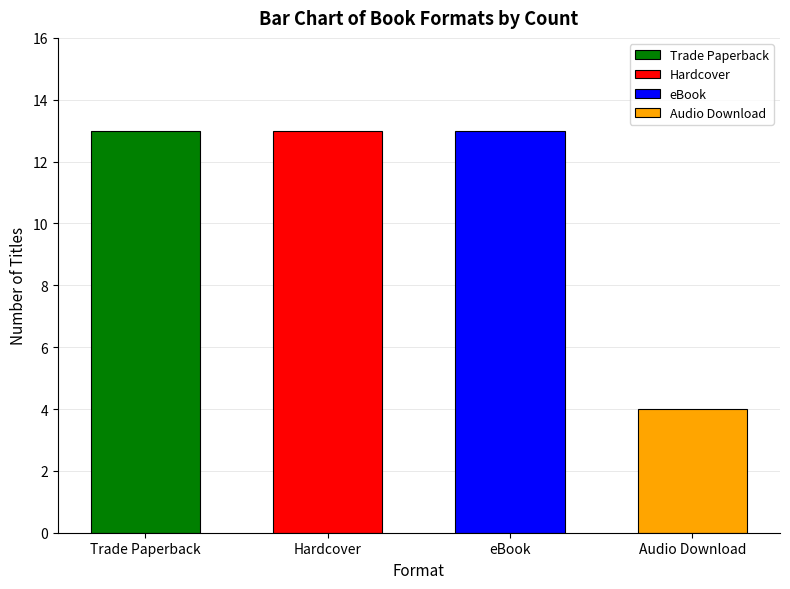

How many bars are there in each group?

4